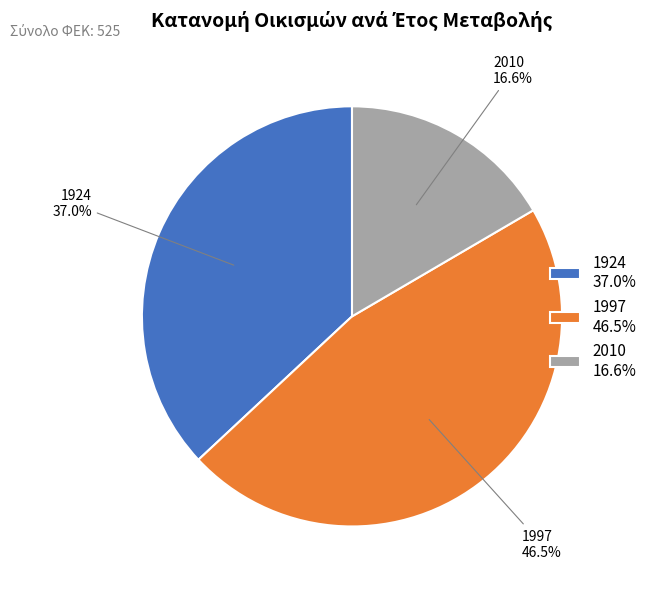

To the nearest percent, what percentage of the pie is 1924?

37%